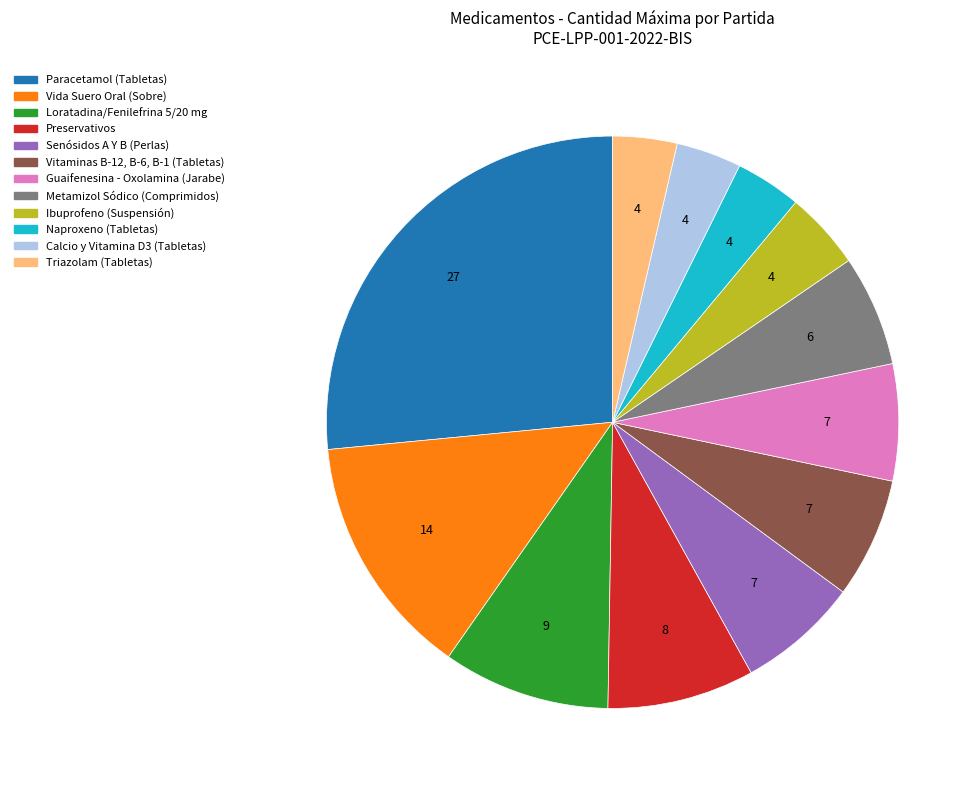

How many slices are in this pie chart?

12